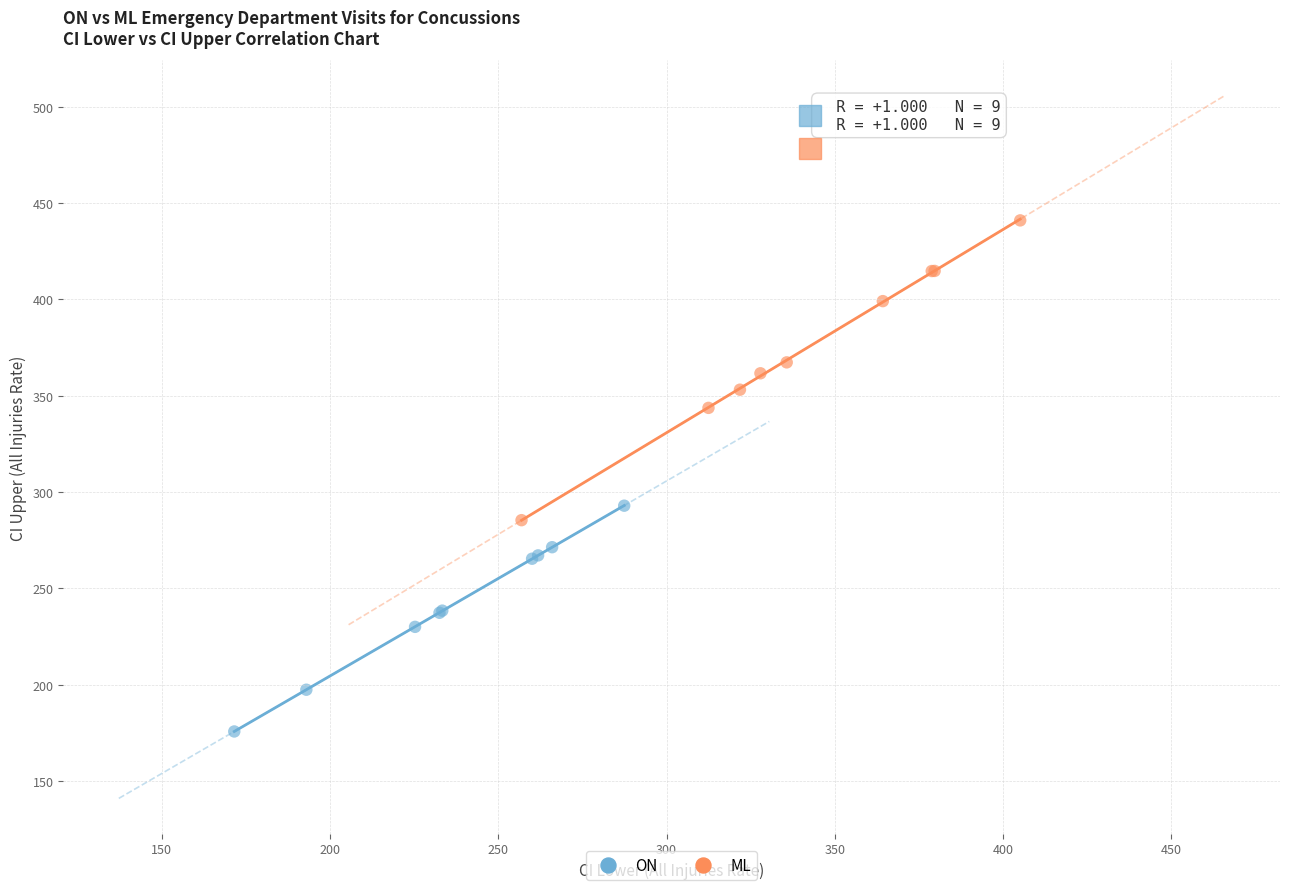

Which series reaches the maximum Y coordinate?

ML